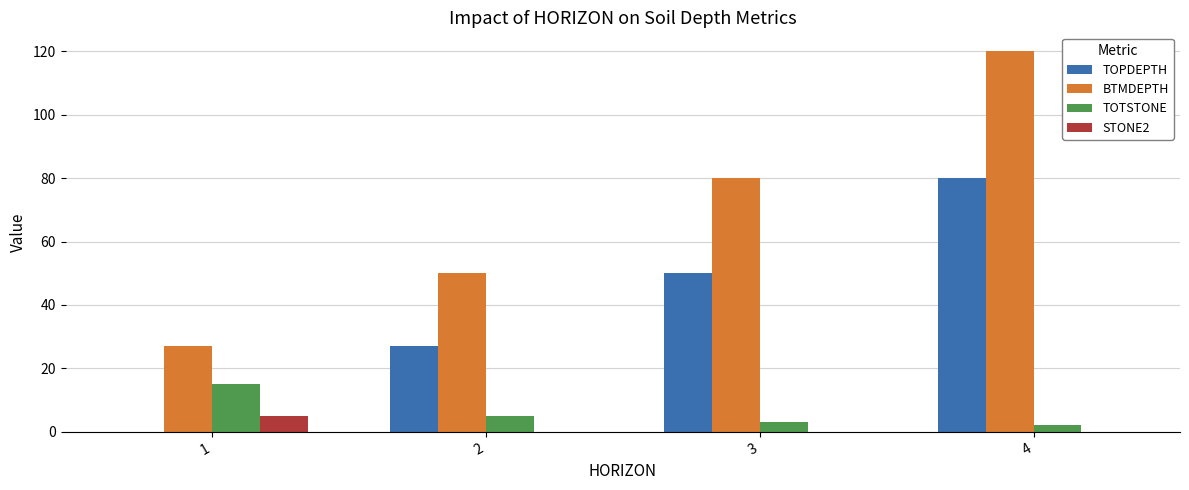

What is the total value across all series at 3?

133